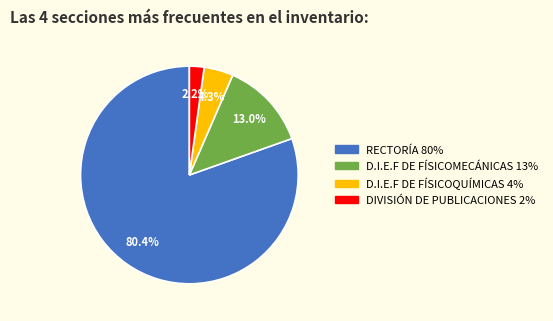

What percentage is the D.I.E.F DE FÍSICOMECÁNICAS slice, to the nearest percent?

13%